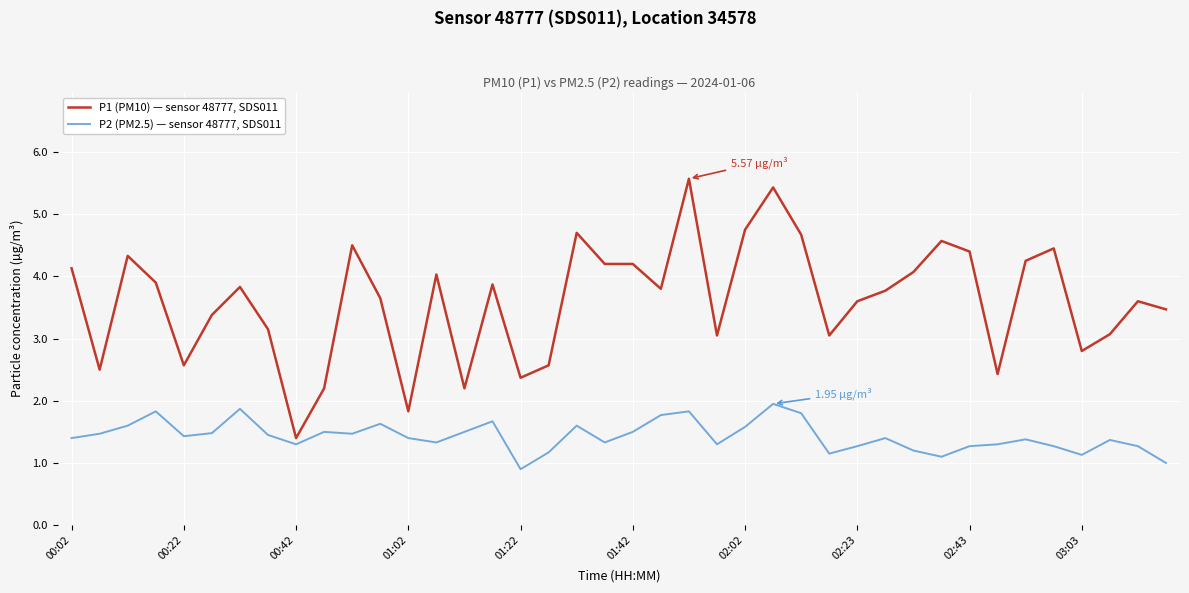

Which series has the largest total across all categories?

P1 (PM10) — sensor 48777, SDS011